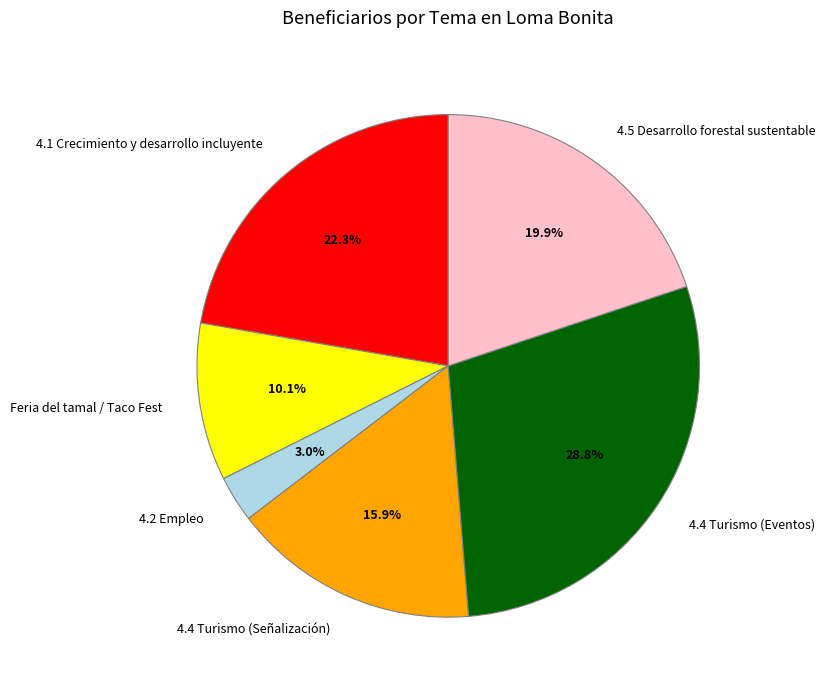

Rank the categories by value from highest to lowest.

4.4 Turismo (Eventos), 4.1 Crecimiento y desarrollo incluyente, 4.5 Desarrollo forestal sustentable, 4.4 Turismo (Señalización), Feria del tamal / Taco Fest, 4.2 Empleo